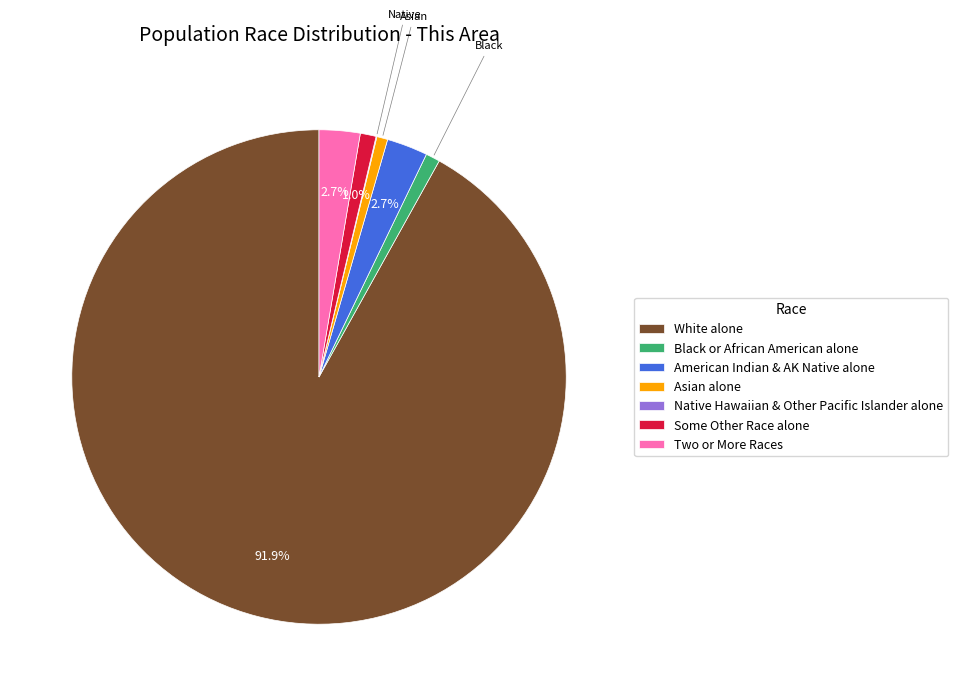

To the nearest percent, what is the difference between the largest and smallest slice percentages?

92%